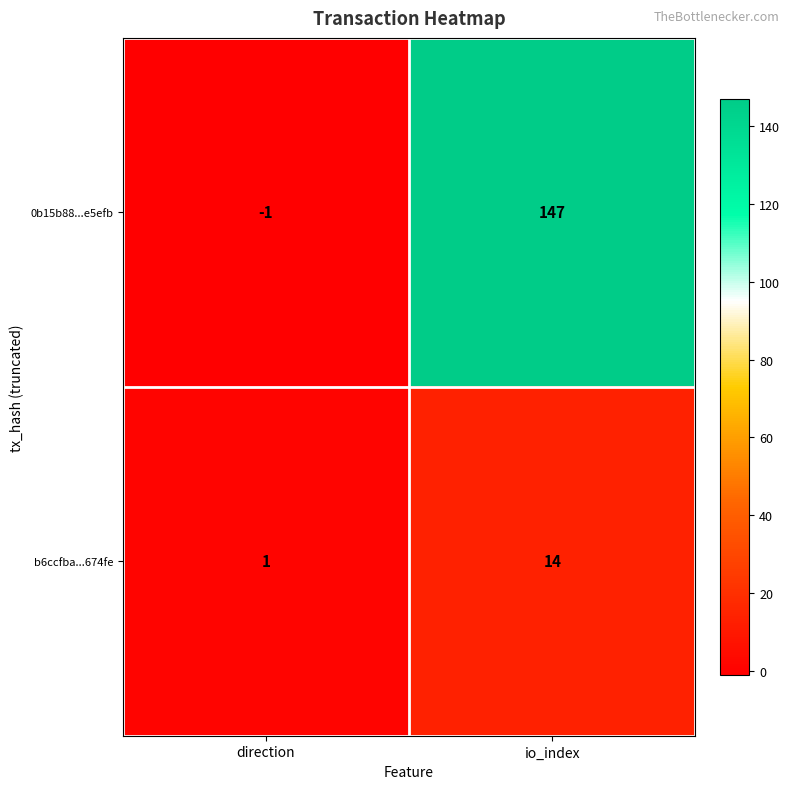

List the labels in order of b6ccfba...674fe value, largest first.

io_index, direction